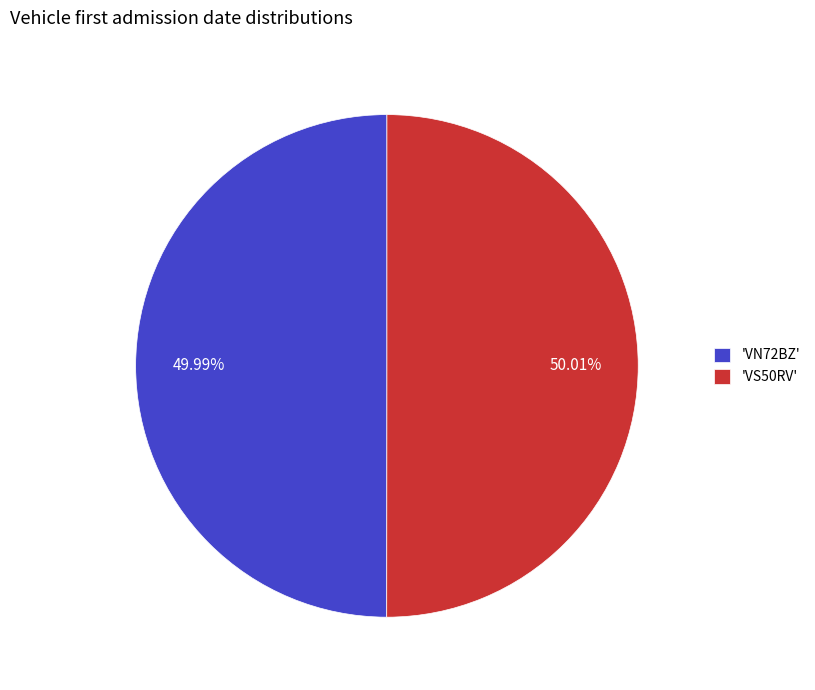

Do 'VS50RV' and 'VN72BZ' together represent more than half of the pie?

Yes